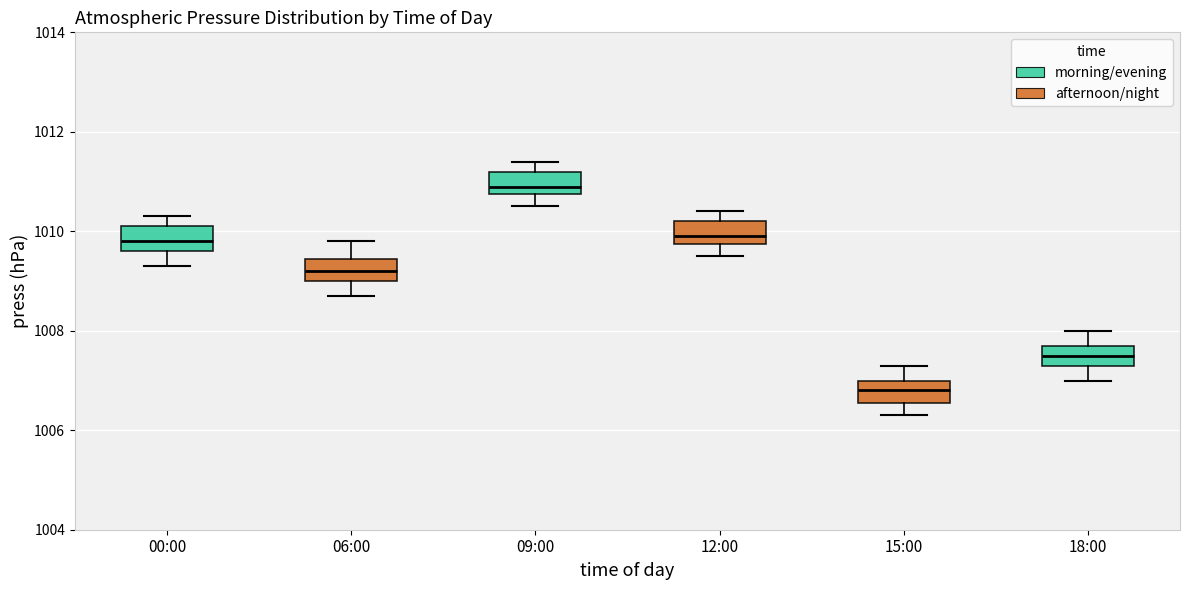

Where does the lower whisker of the box for 09:00 end on the y-axis? The values are not printed on the chart, so give them approximately, as read against the axis.

1010.6